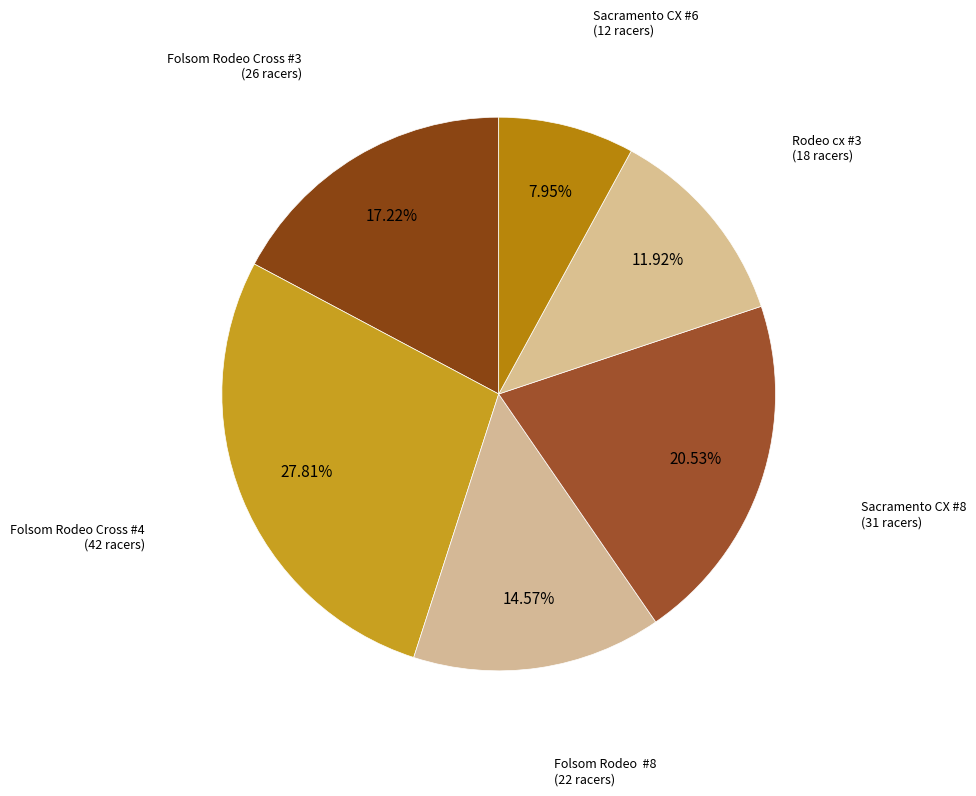

Count the number of slices in the pie.

6